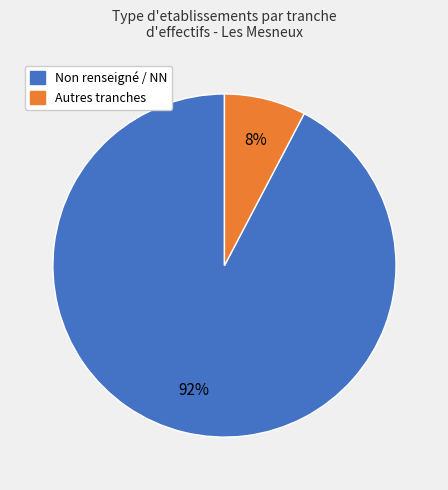

To the nearest percent, what is the average slice percentage?

50%